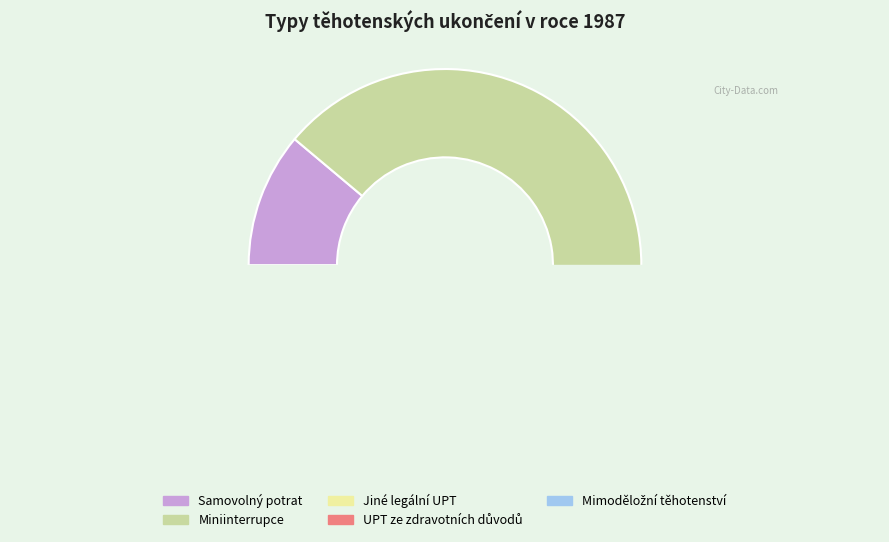

Approximately how many times larger is the value at Samovolný potrat compared to Miniinterrupce?

0.2